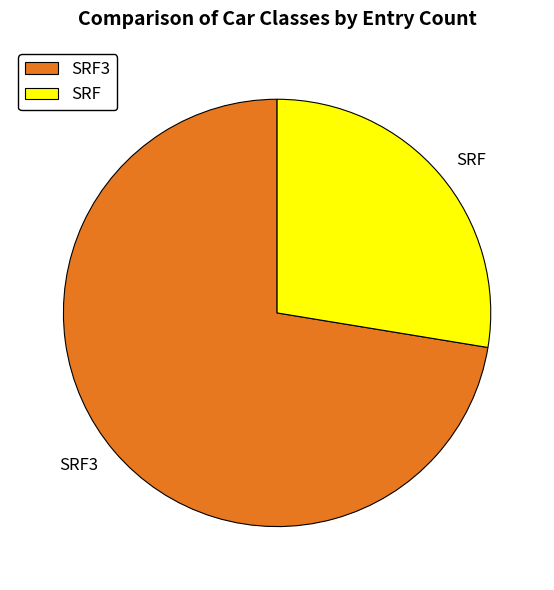

Count the number of slices in the pie.

2